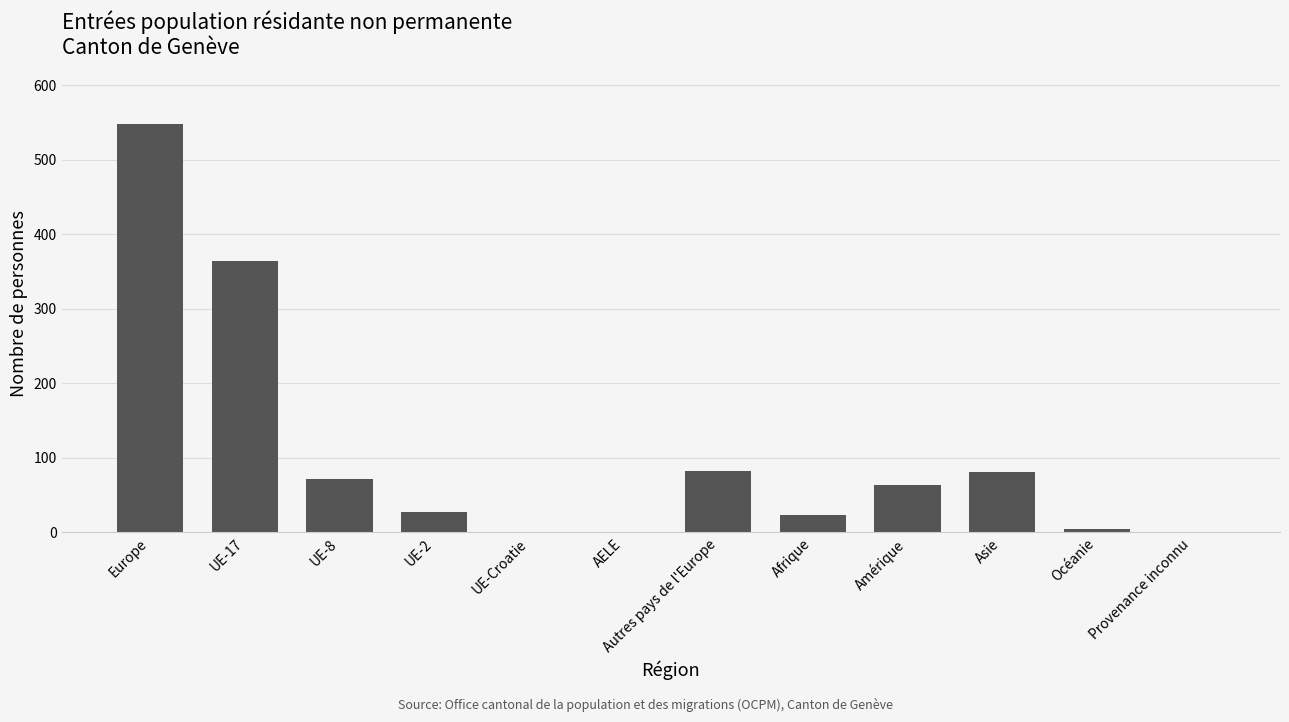

The value at Provenance inconnu is 312. True or false?

False